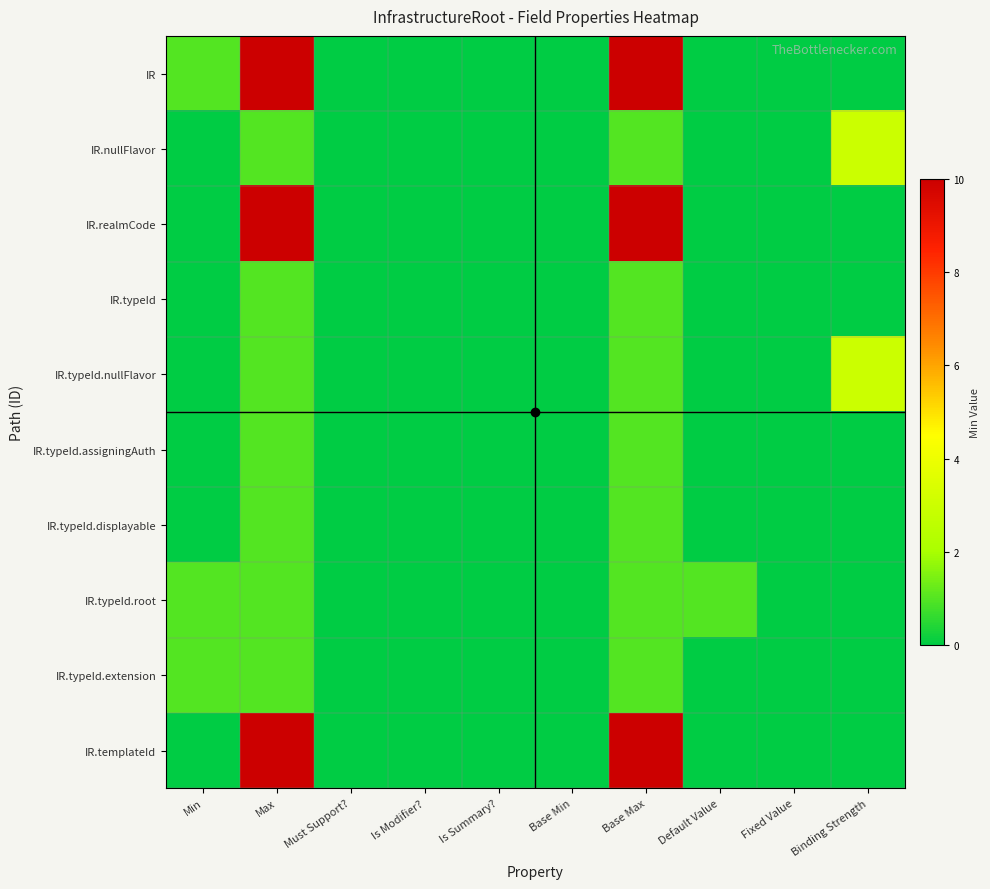

At how many categories does at least one series exceed 3?

2